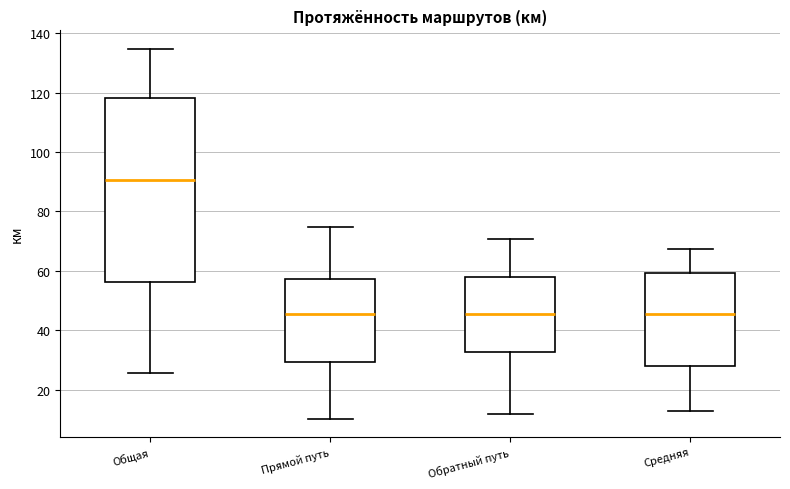

Where does the lower whisker of the box for Средняя end on the y-axis? The values are not printed on the chart, so give them approximately, as read against the axis.

12